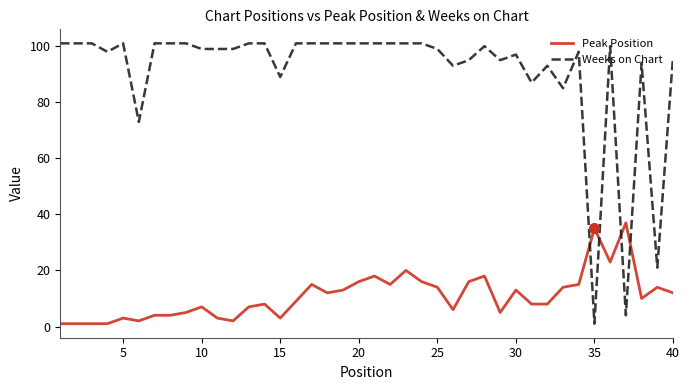

Which series has the widest spread of values?

Weeks on Chart